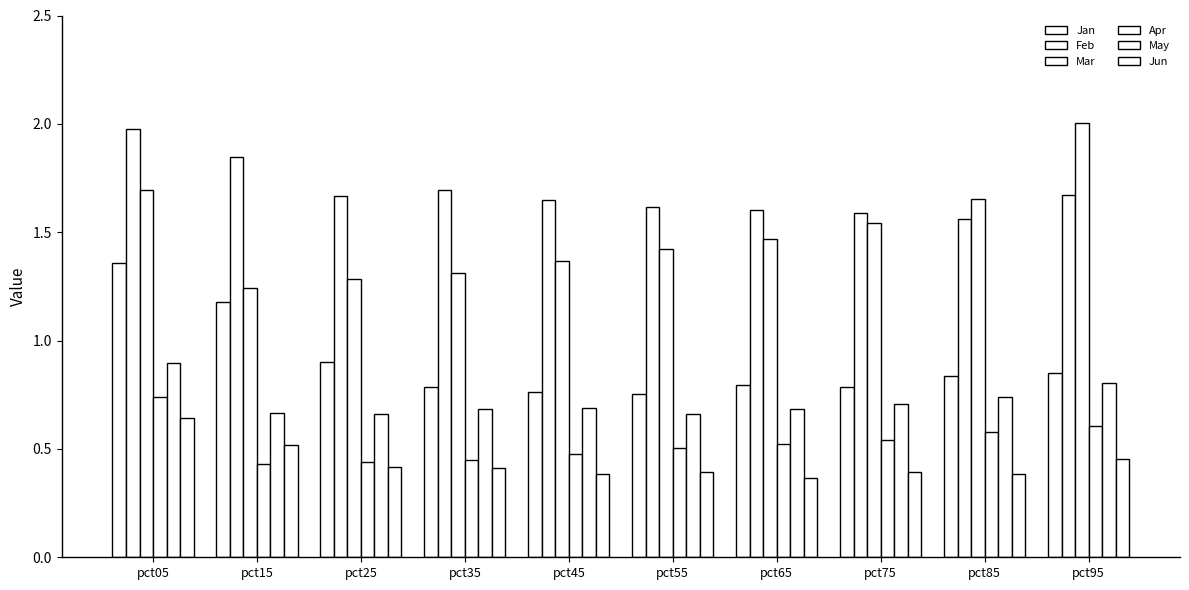

Which has a higher value, pct35 or pct95?

pct95